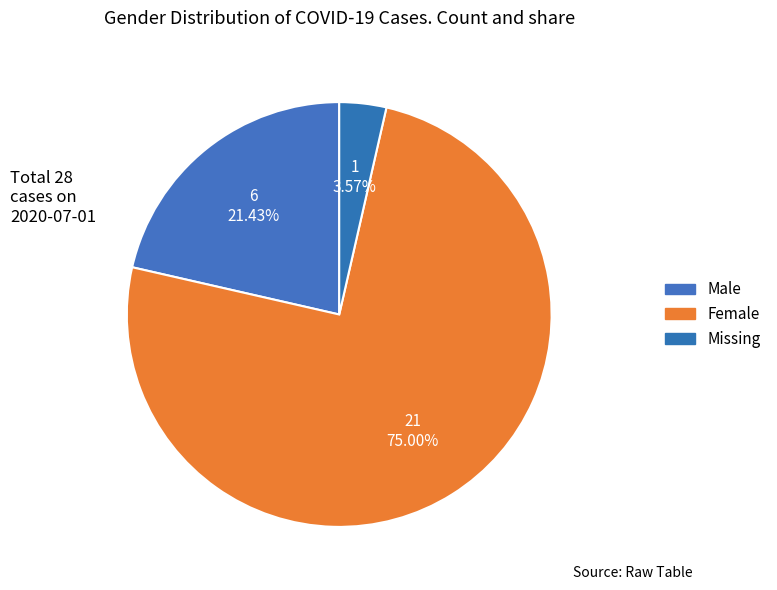

Rank the categories by value from highest to lowest.

Female, Male, Missing